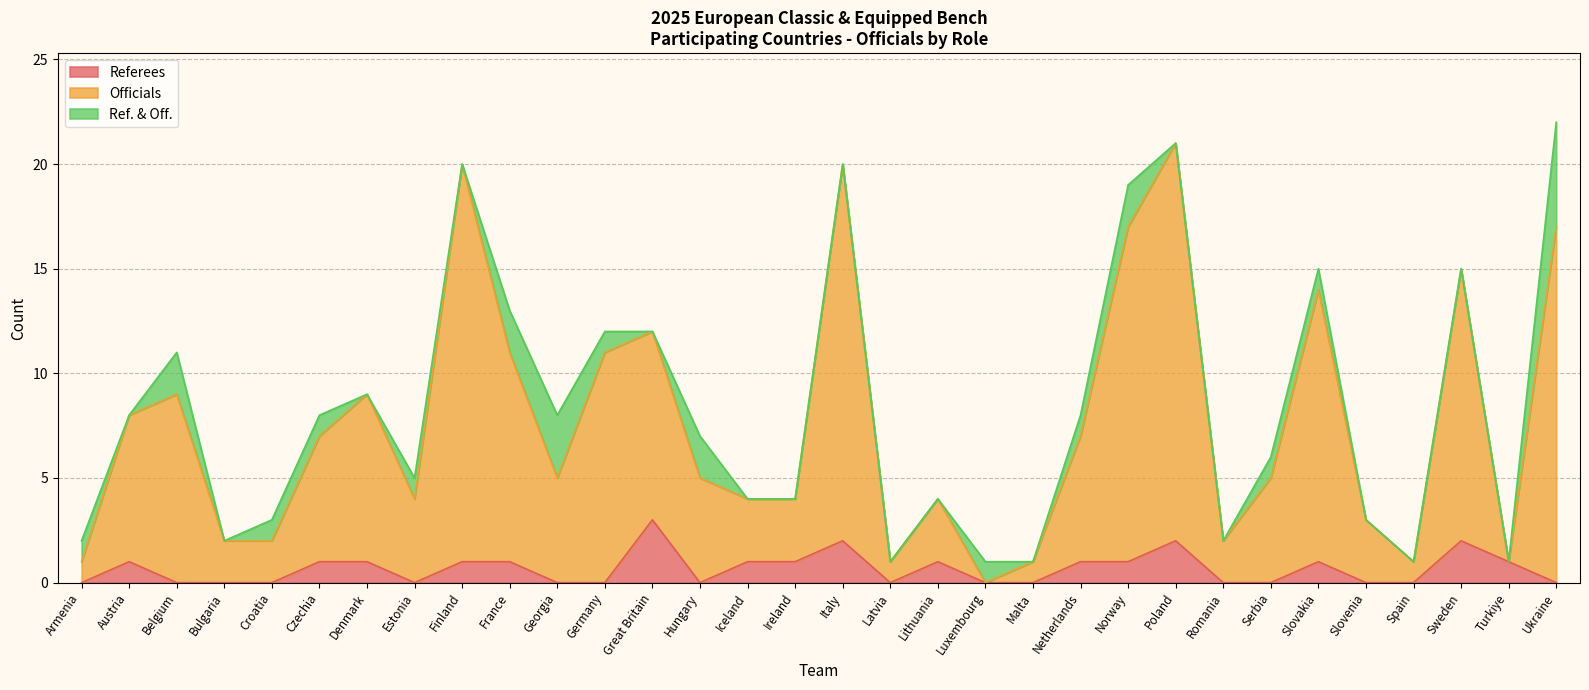

How many values in the Officials series are below 5?

14